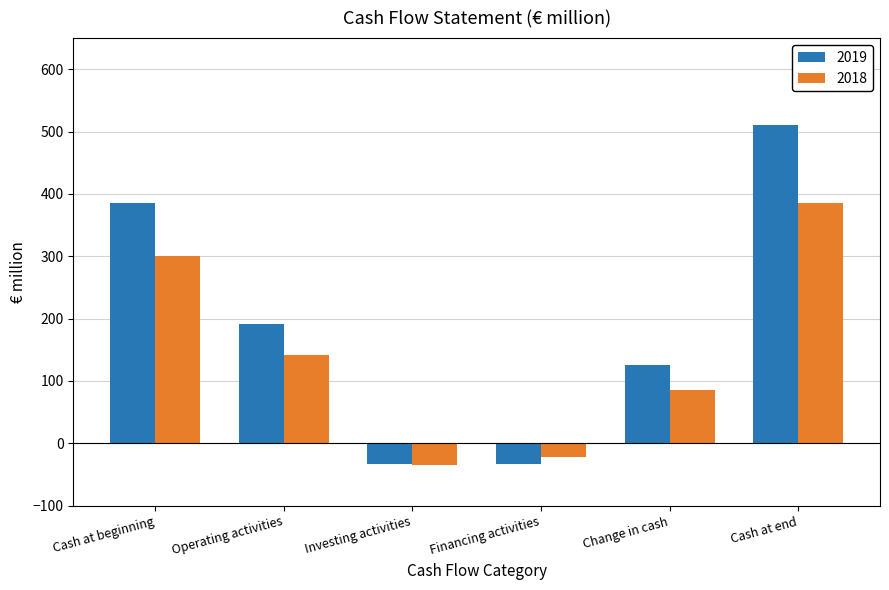

What is the smallest value displayed?

-34.5